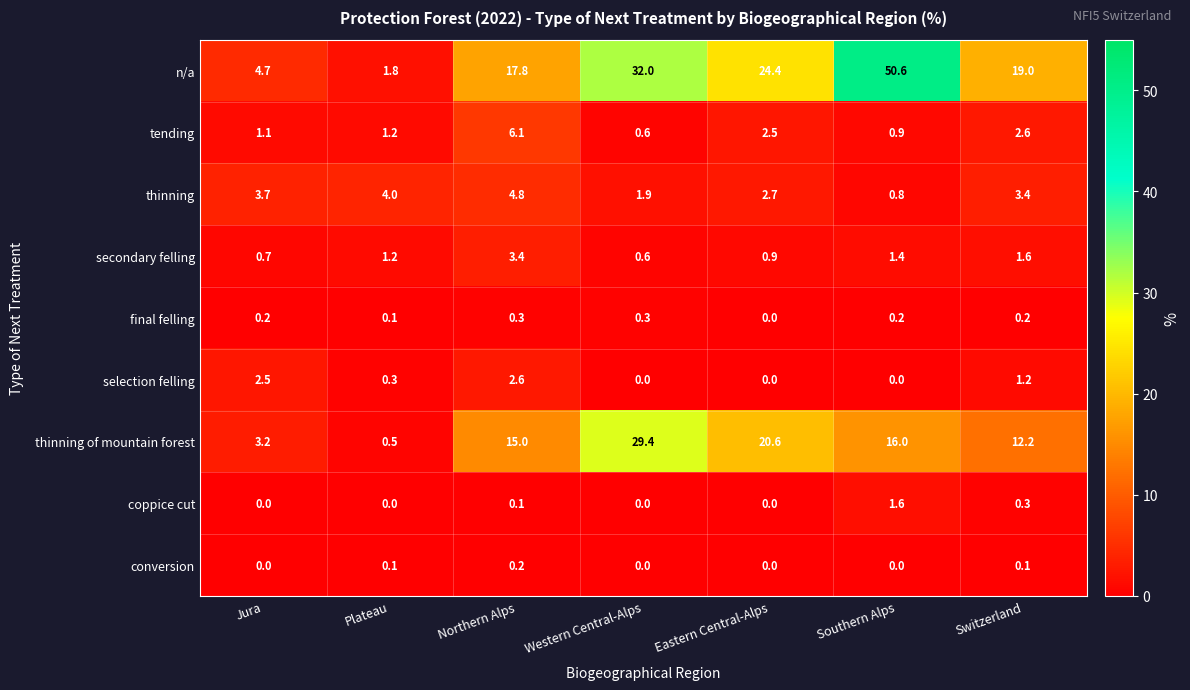

The value of n/a at Eastern Central-Alps is 24.4. True or false?

True